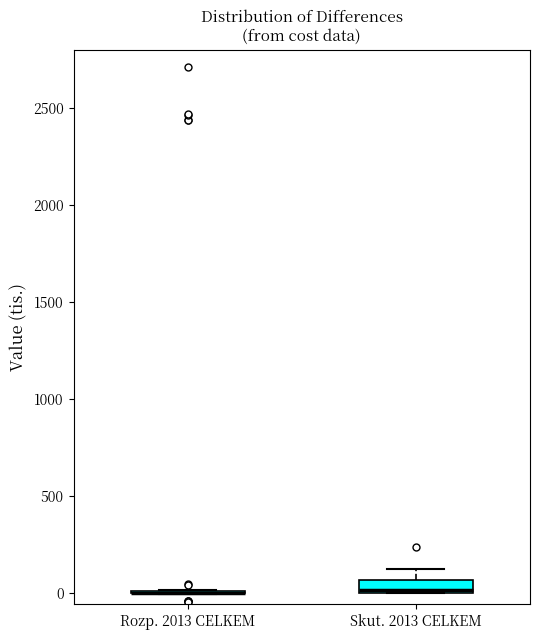

Comparing the boxes themselves (not the whiskers), which one is the tallest?

Skut. 2013 CELKEM